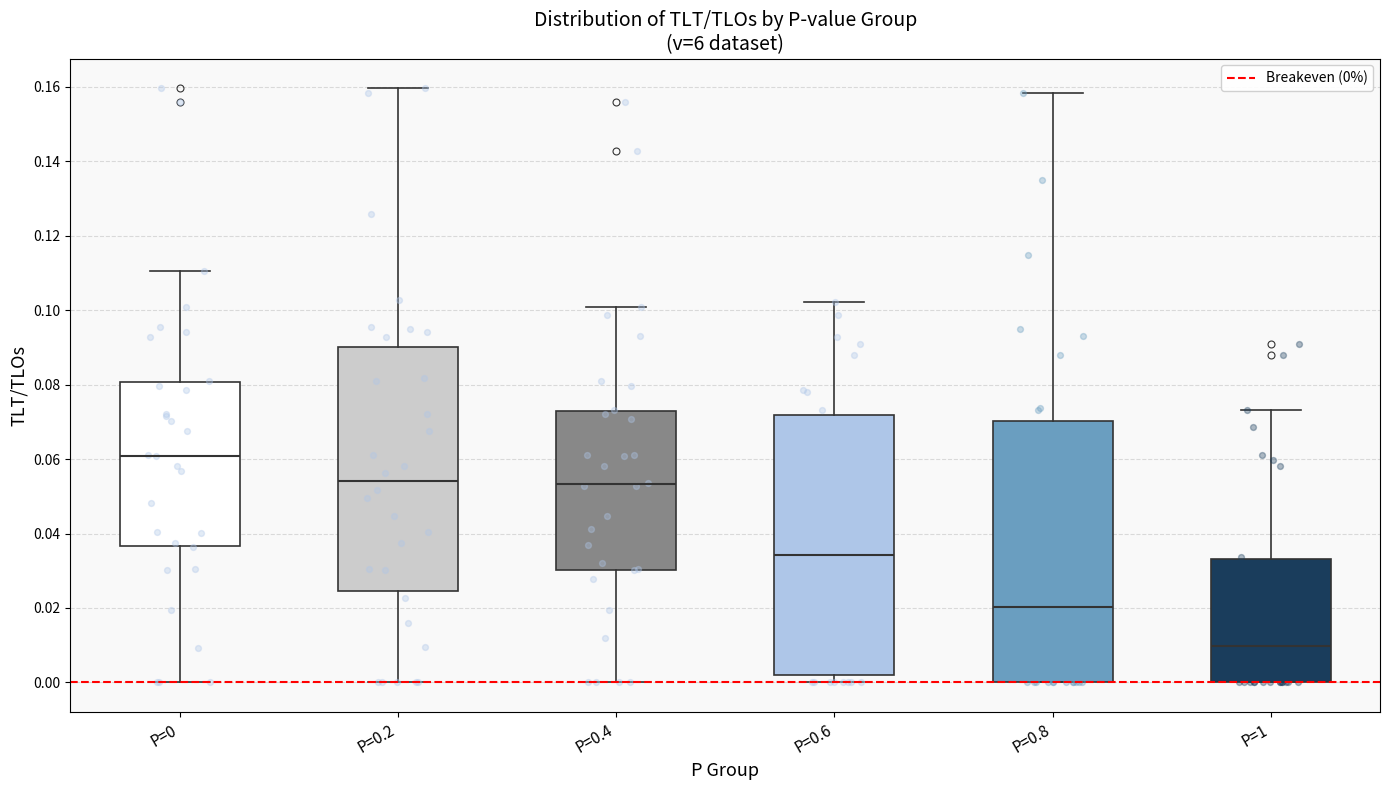

Reading left to right, read every box against the y-axis: the position of its median line, the range the box covers, and the ends of its whiskers. The values are not printed on the chart, so give them approximately, as read against the axis.

P=0: median 0.060, box 0.036 to 0.080, whiskers 0.000 to 0.110
P=0.2: median 0.054, box 0.024 to 0.090, whiskers 0.000 to 0.160
P=0.4: median 0.054, box 0.030 to 0.072, whiskers 0.000 to 0.100
P=0.6: median 0.034, box 0.002 to 0.072, whiskers 0.000 to 0.102
P=0.8: median 0.020, box 0.000 to 0.070, whiskers 0.000 to 0.158
P=1: median 0.010, box 0.000 to 0.034, whiskers 0.000 to 0.074